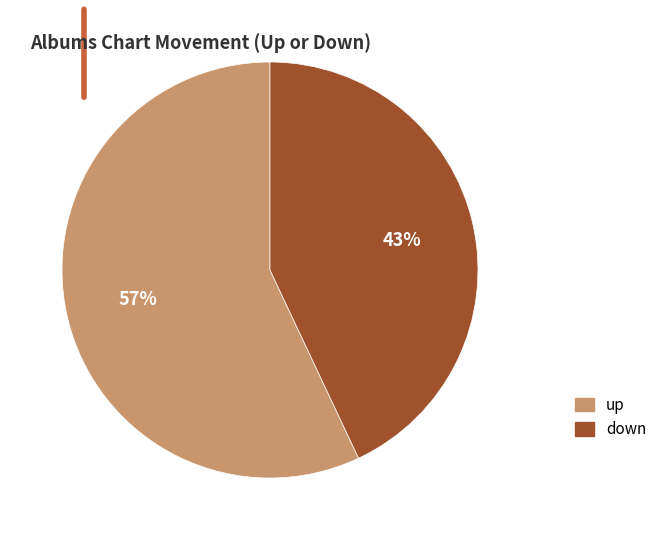

Approximately how many times larger is the value at up compared to down?

1.3